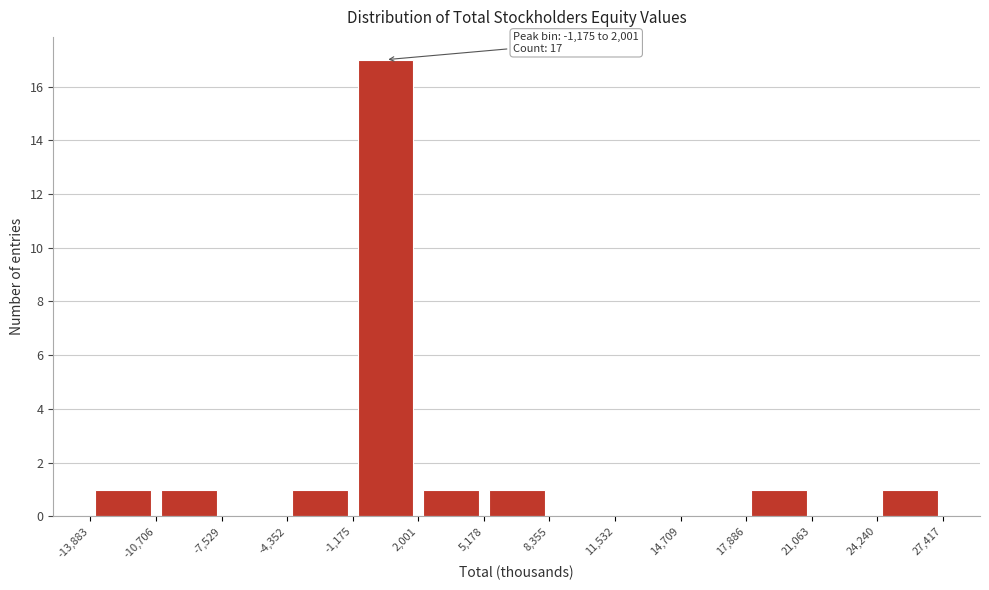

Over which range of the x-axis is the bar tallest?

-1,175 to 2,001